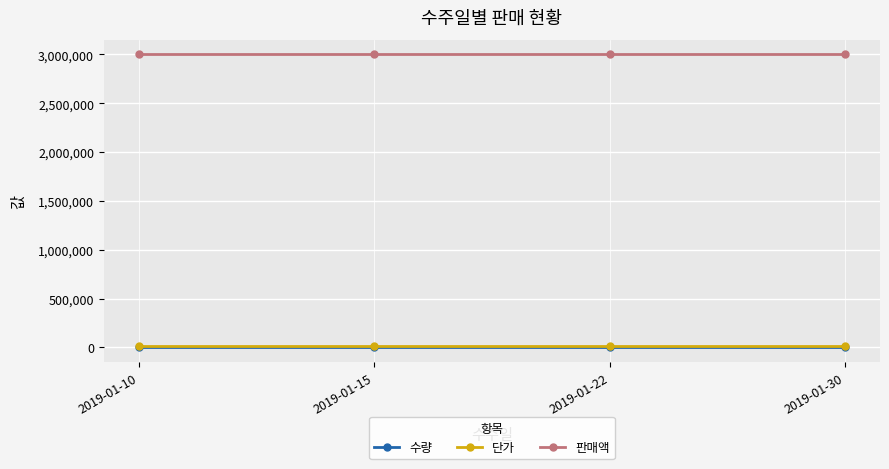

What is the total value across all series at 2019-01-10?

3010300